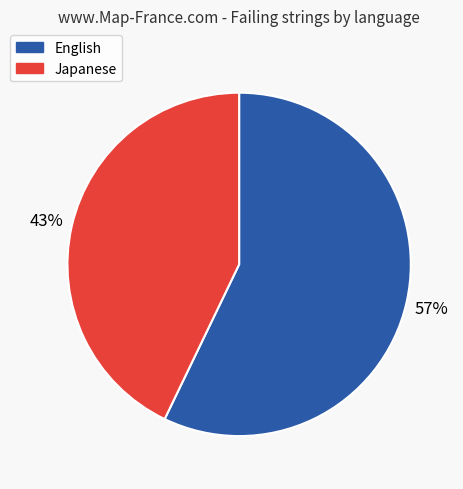

Which category has the biggest portion of the pie?

English